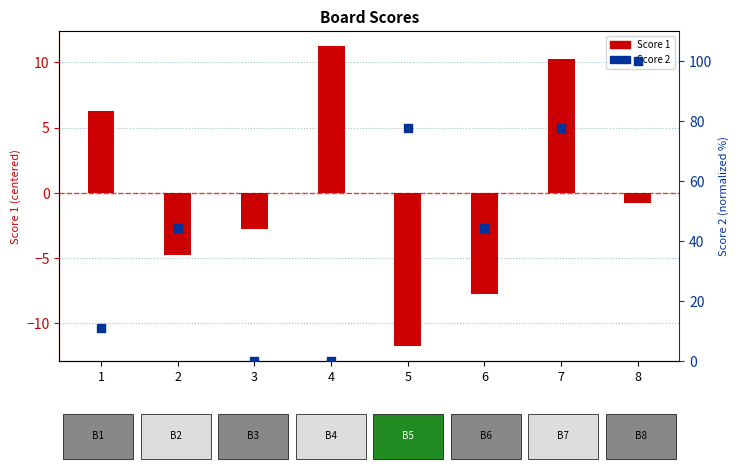

Which series has the widest spread of Y values?

Score 2